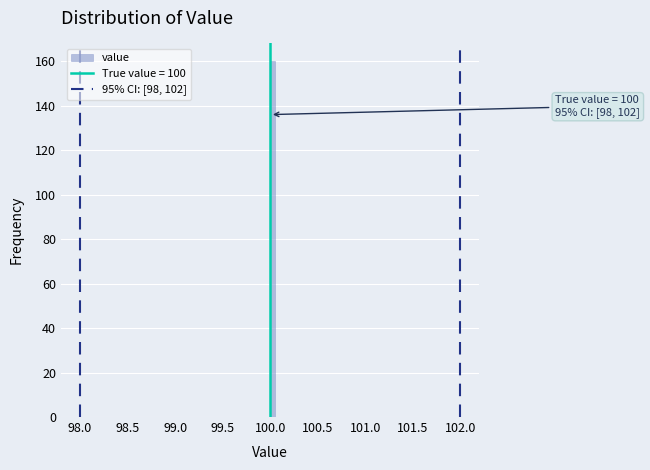

Read against the x-axis, roughly where is the centre of the tallest bar?

100.05